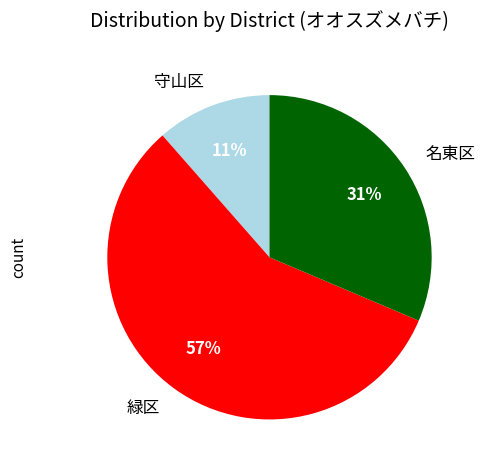

Is it true that 名東区 is 31% of the pie?

True